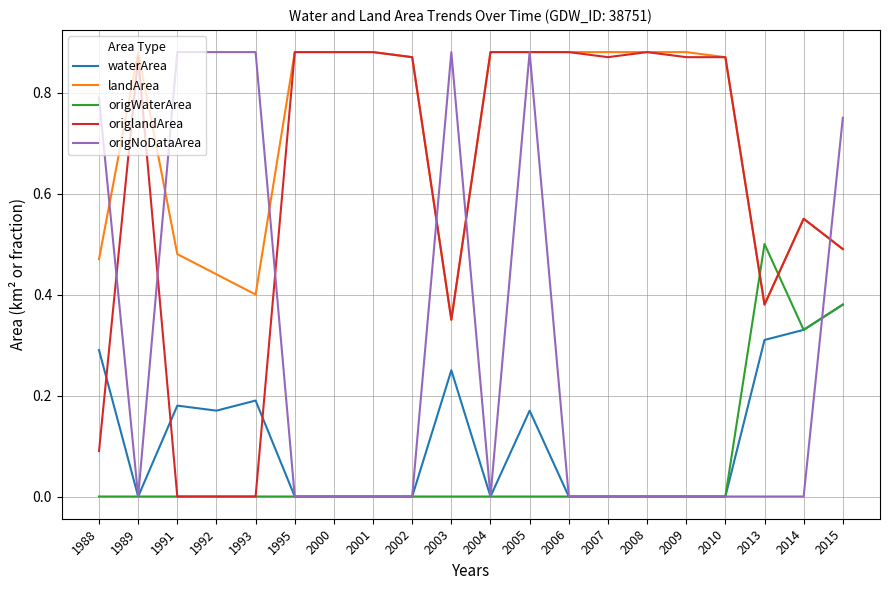

The value of origlandArea at 2015 is 0.8. True or false?

False